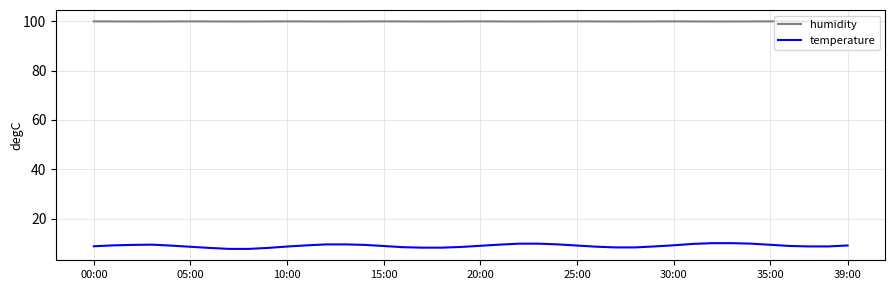

True or false: humidity has more than 2 interior local peaks.

True